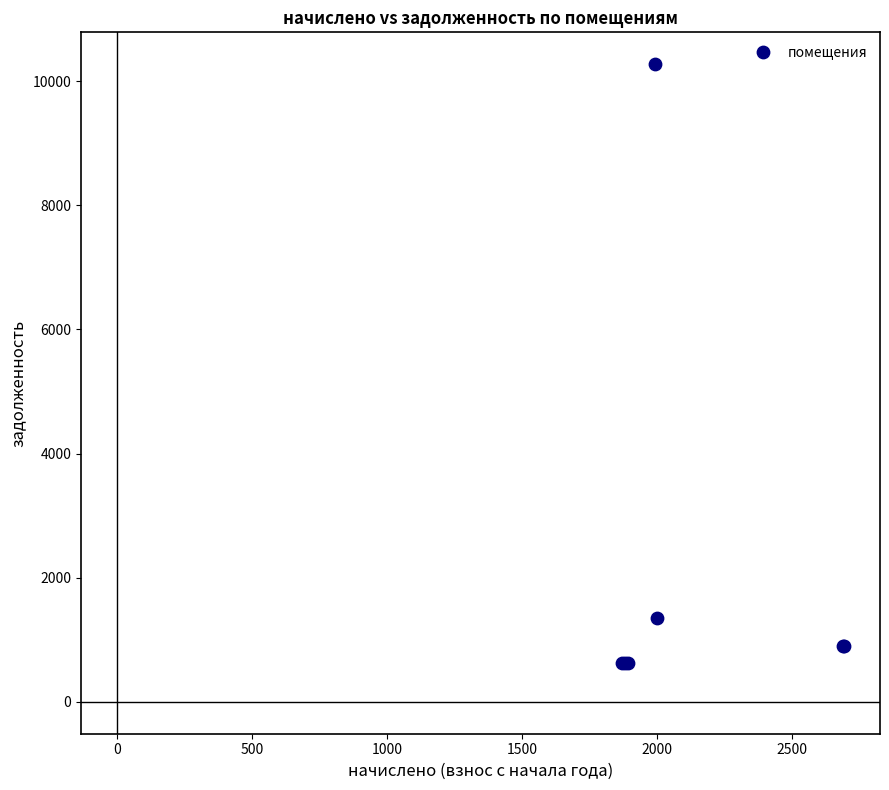

What Y value in the scatter plot is closest to 5448?

1344.7